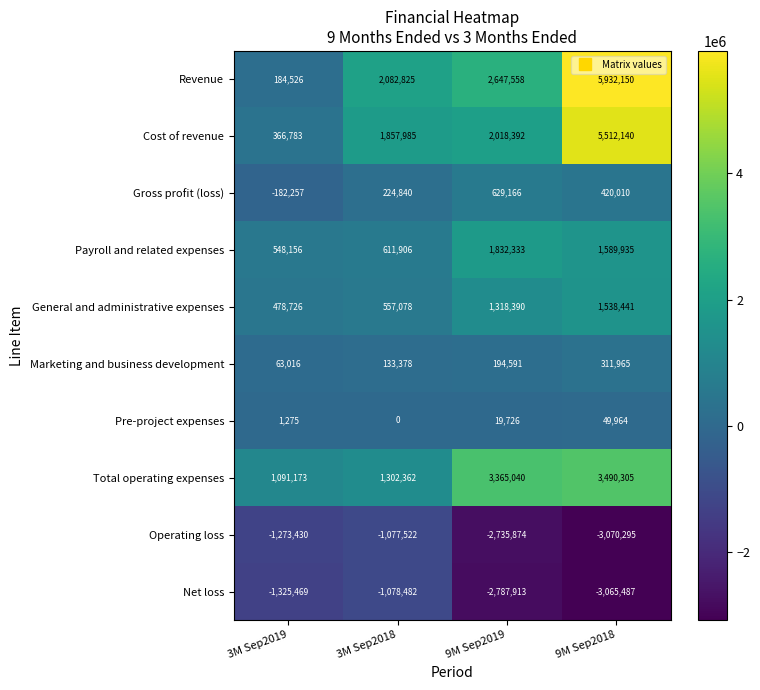

Which series has the largest range (max minus min)?

Revenue